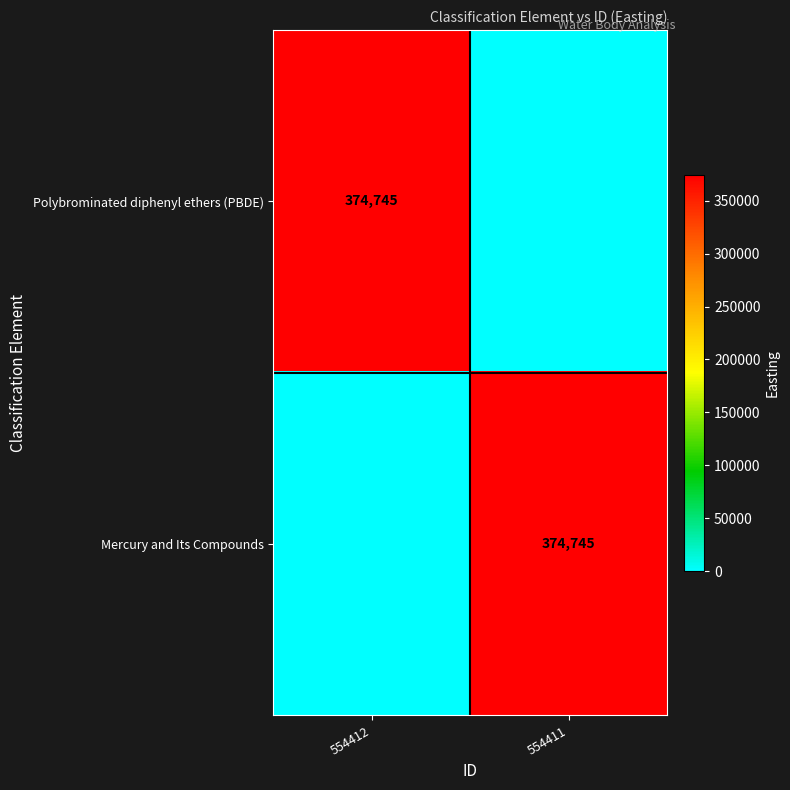

The Mercury and Its Compounds series shows 374745 at 554411. True or false?

True